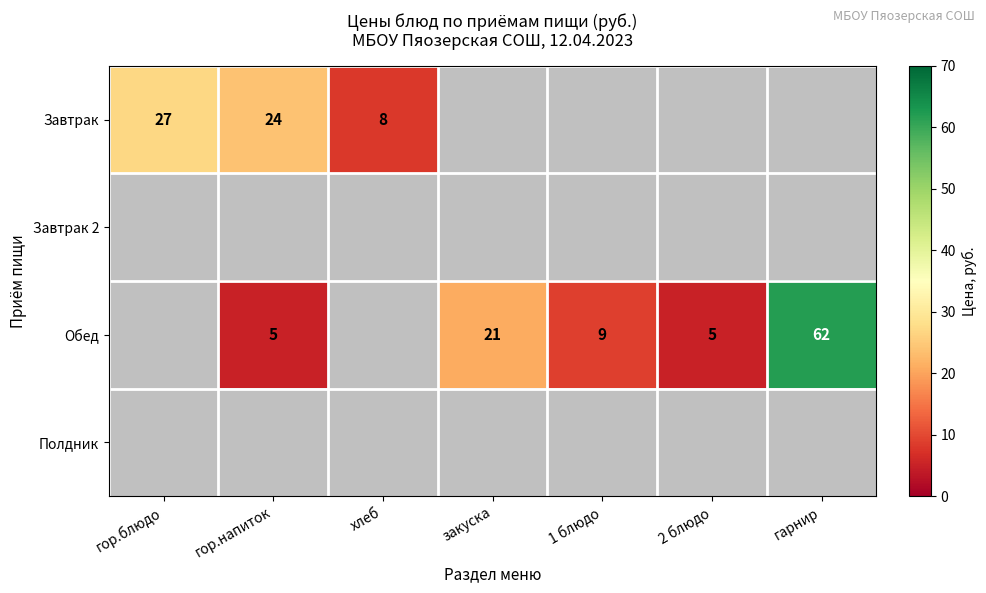

What is the greatest value displayed?

62.0